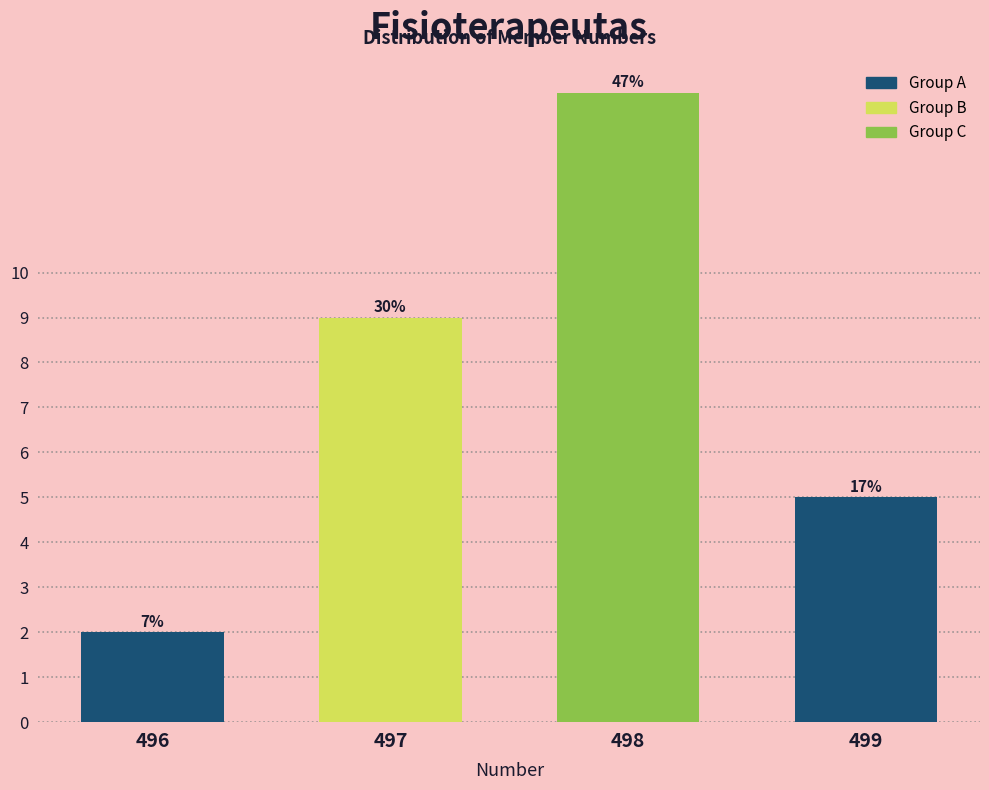

How many bars are there in total?

4